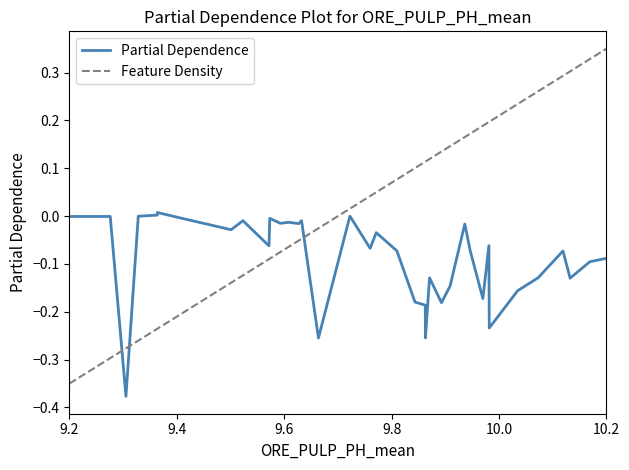

The Partial Dependence series shows -0.1 at 15. True or false?

False